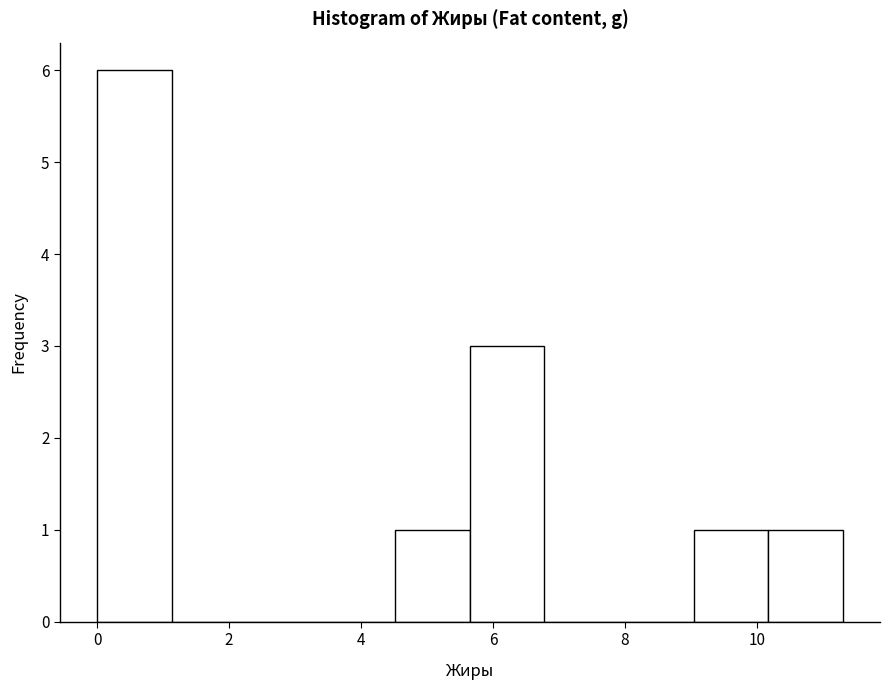

Reading left to right, transcribe this chart: for each bar, give the range it covers on the x-axis and its height. Neither the bar edges nor the heights are printed on the chart, so give them approximately, as read against the axes.

0.0 to 1.2: 6
1.2 to 2.2: 0
2.2 to 3.4: 0
3.4 to 4.6: 0
4.6 to 5.6: 1
5.6 to 6.8: 3
6.8 to 8.0: 0
8.0 to 9.0: 0
9.0 to 10.2: 1
10.2 to 11.4: 1